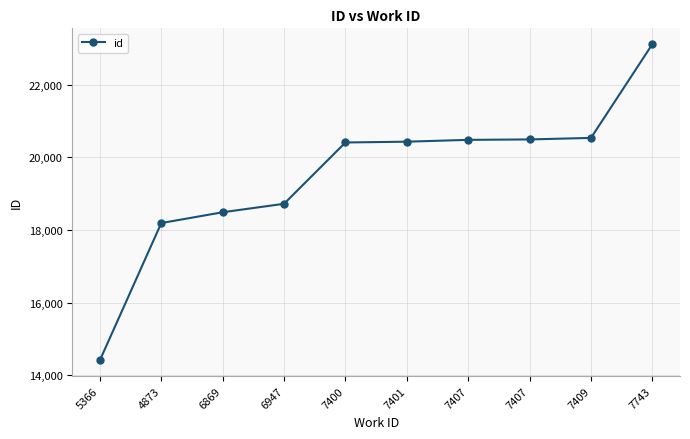

What is the sum of all values?

195268